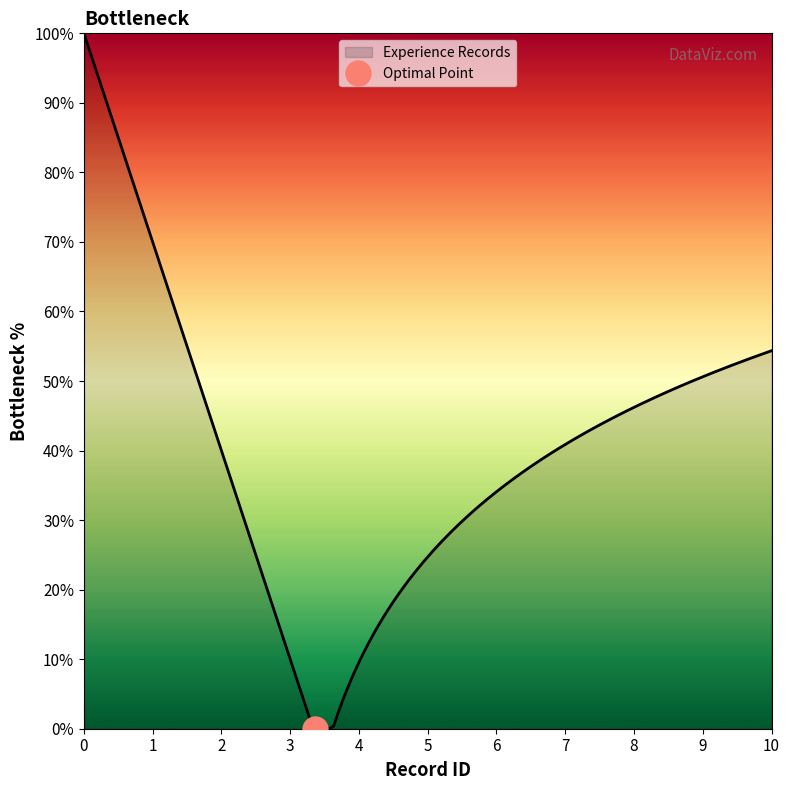

Reading left to right, list all the values displayed in this chart.

1	2	3	4	5	6	7	8	9	10